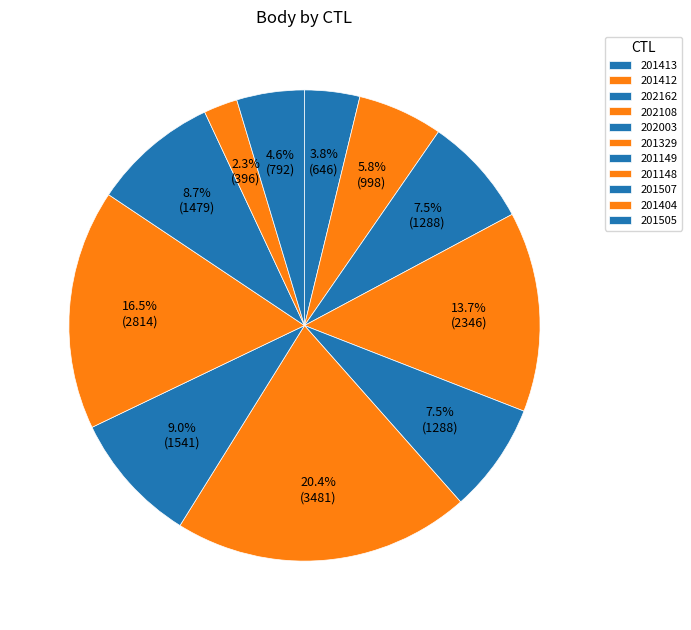

To the nearest percent, what is the combined percentage of 201404 and 201413?

6%